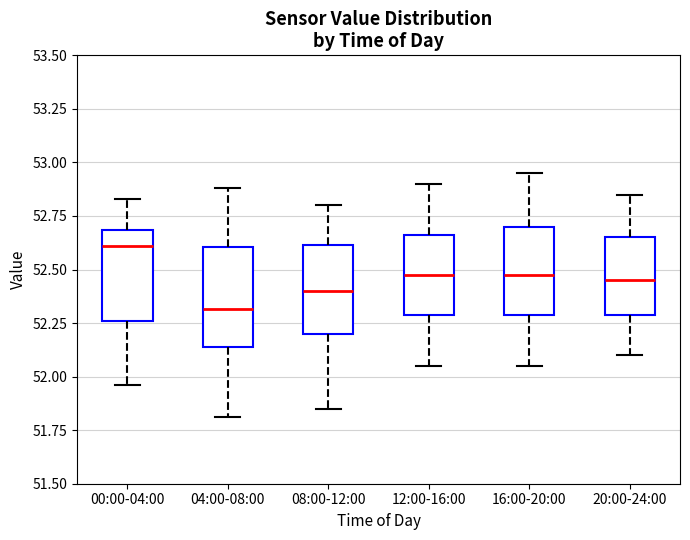

Which box has the highest median line?

00:00-04:00